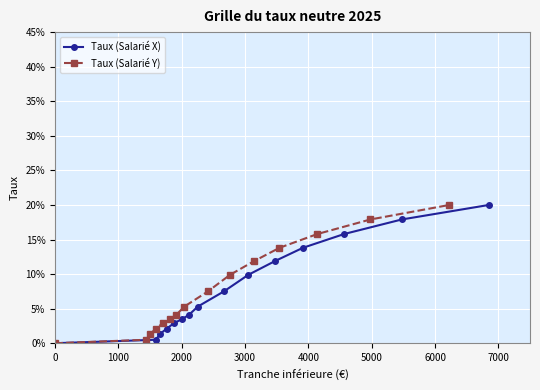

Rank the series by their maximum value, from lowest to highest.

Taux (Salarié X), Taux (Salarié Y)